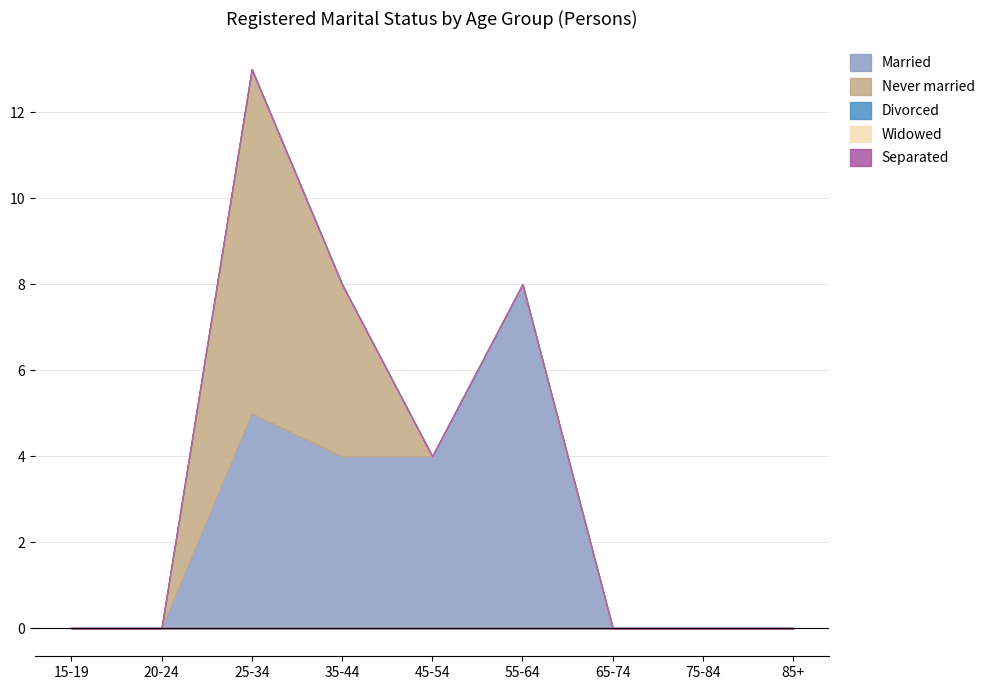

True or false: Married and Separated cross at least once.

False